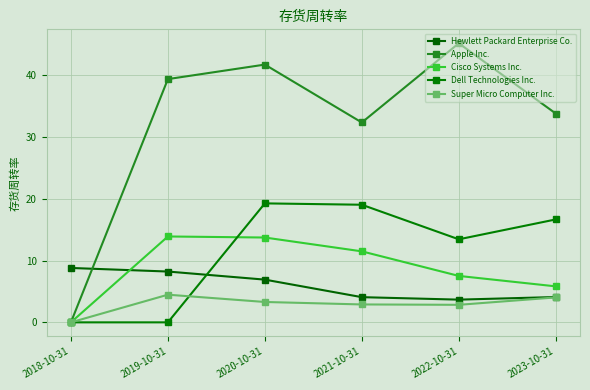

Which series has the widest spread of values?

Apple Inc.